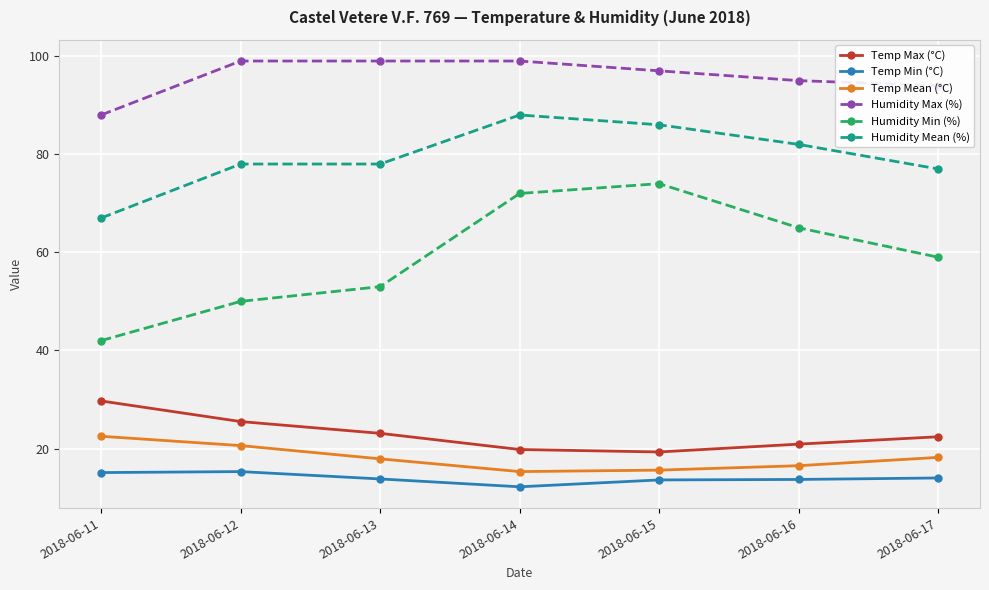

In Humidity Min (%), how many points are higher than both neighbors (excluding endpoints)?

1